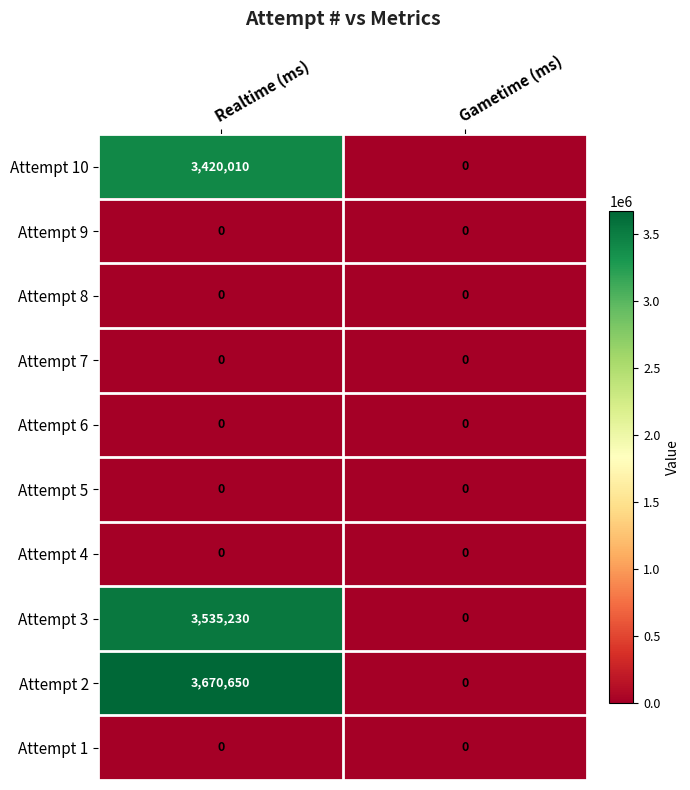

True or false: Attempt 3 has a value of 3535230 at Realtime (ms).

True